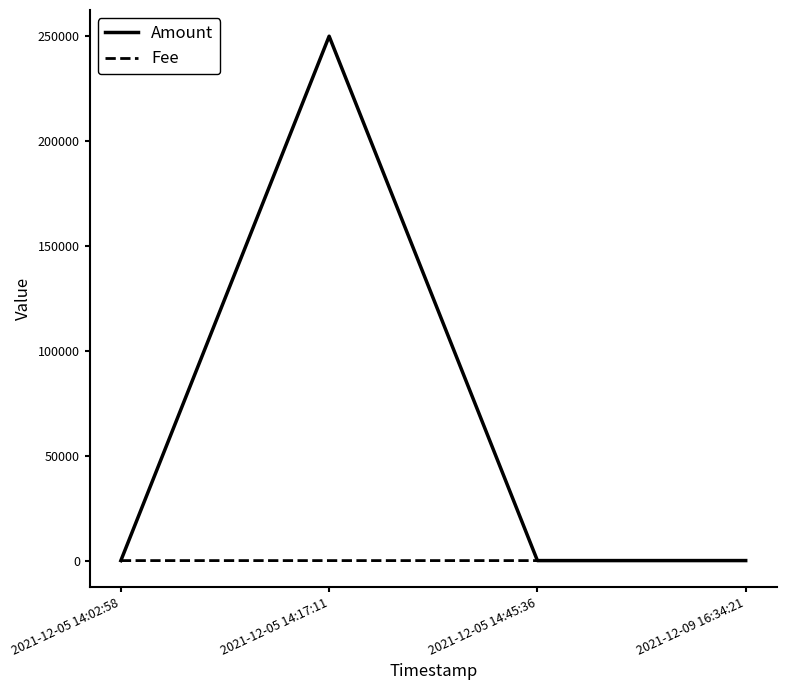

Rank the series by their average value, from lowest to highest.

Fee, Amount